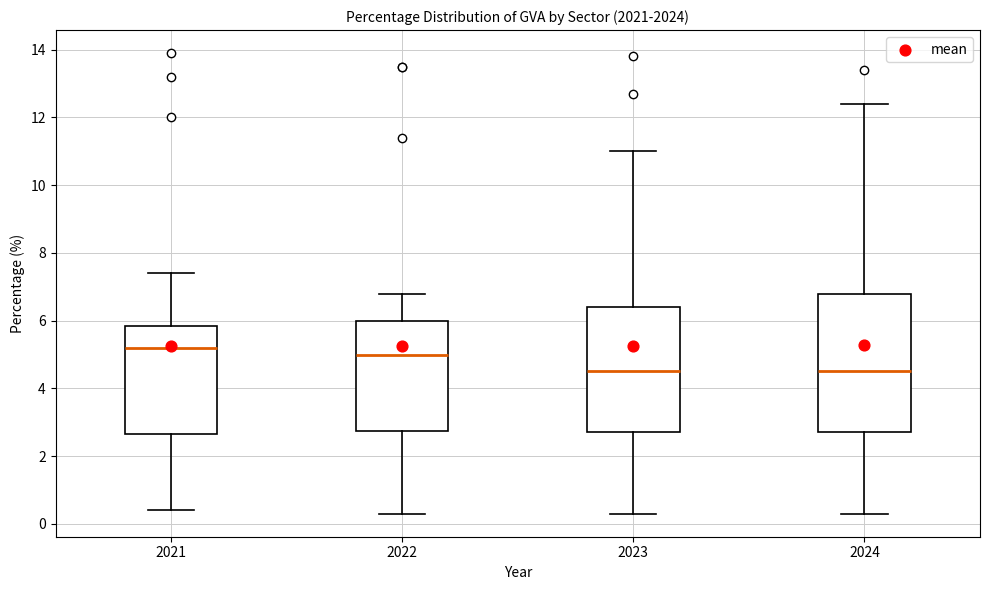

Reading left to right, transcribe this box plot: for each box, give where its median line is, the range the box spans, and where its two whiskers end, as read against the y-axis. The values are not printed on the chart, so give them approximately, as read against the axis.

2021: median 5.2, box 2.6 to 5.8, whiskers 0.4 to 7.4
2022: median 5.0, box 2.8 to 6.0, whiskers 0.4 to 6.8
2023: median 4.6, box 2.8 to 6.4, whiskers 0.4 to 11.0
2024: median 4.6, box 2.8 to 6.8, whiskers 0.4 to 12.4